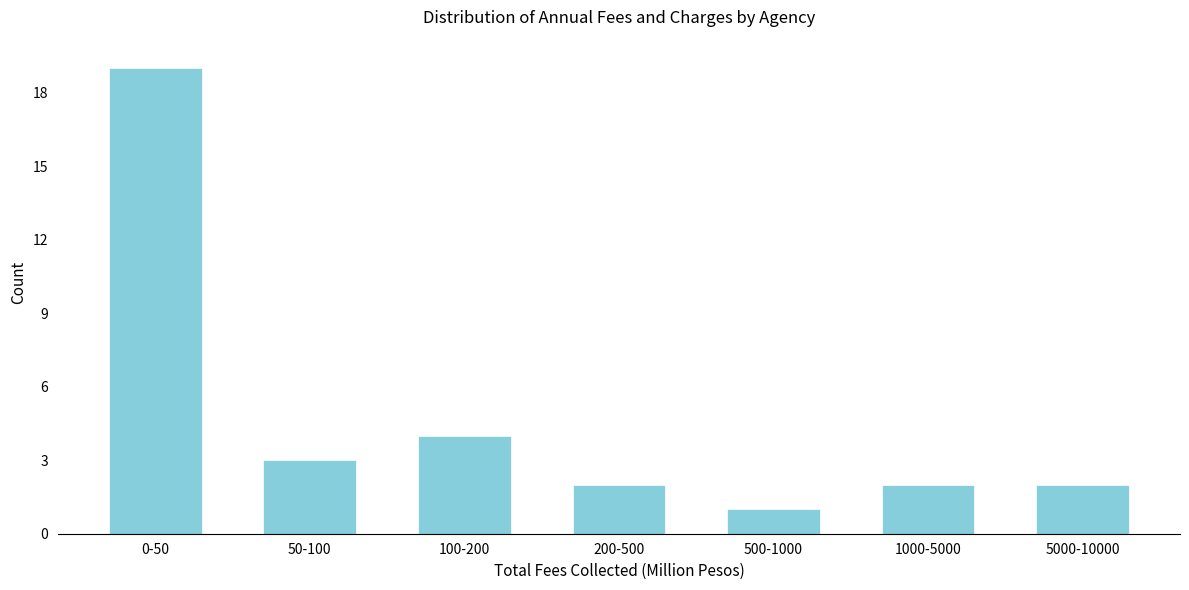

Reading left to right, list all the values displayed in this chart.

19	3	4	2	1	2	2